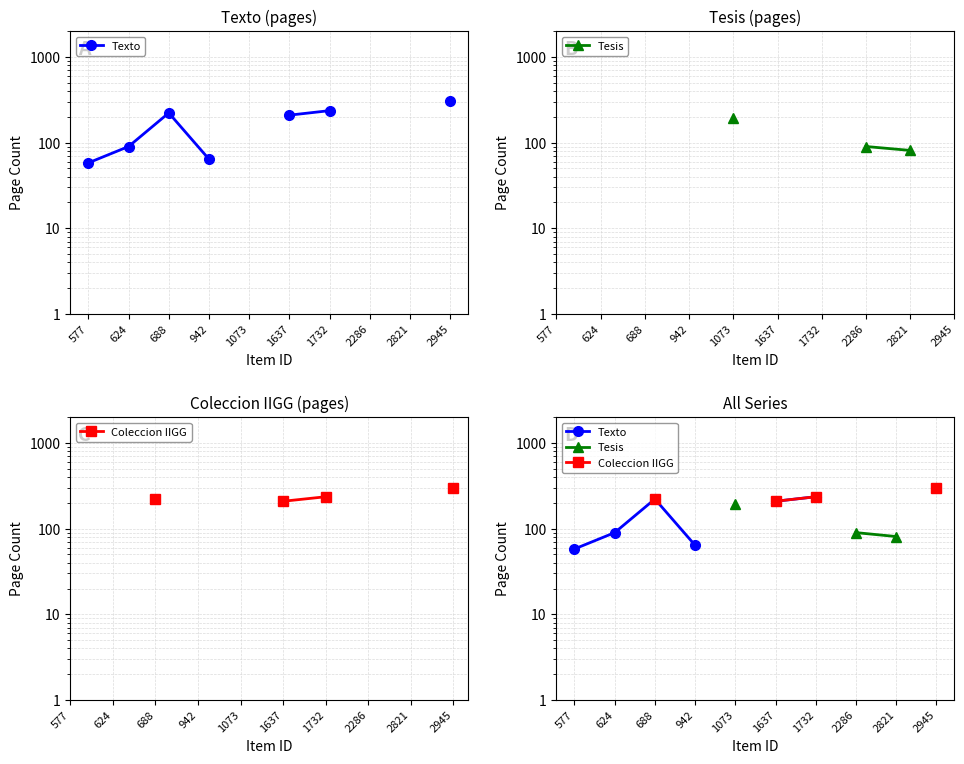

At how many categories does at least one series exceed 112?

5